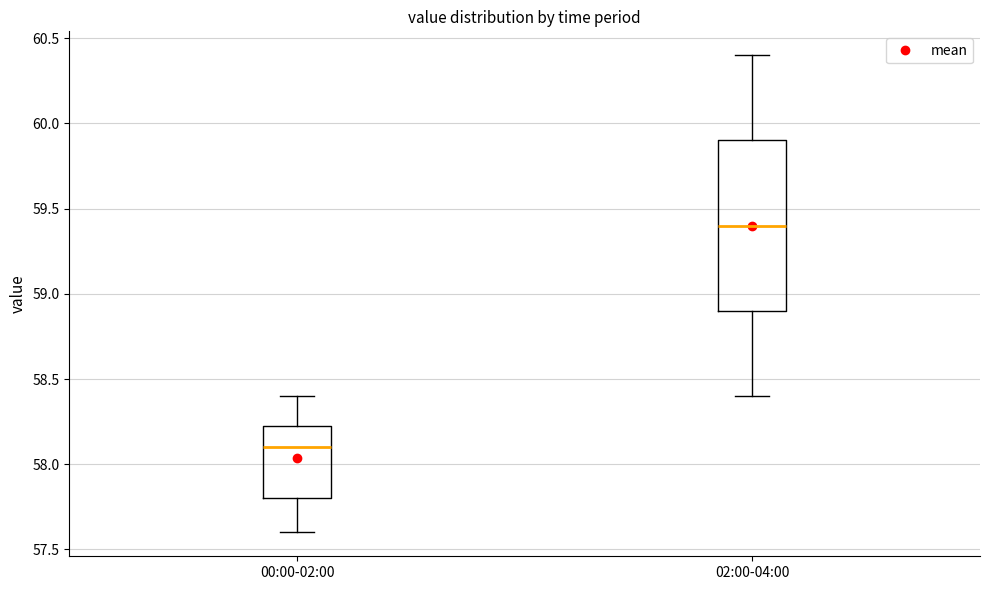

Reading left to right, transcribe this box plot: for each box, give where its median line is, the range the box spans, and where its two whiskers end, as read against the y-axis. The values are not printed on the chart, so give them approximately, as read against the axis.

00:00-02:00: median 58.10, box 57.80 to 58.25, whiskers 57.60 to 58.40
02:00-04:00: median 59.40, box 58.90 to 59.90, whiskers 58.40 to 60.40